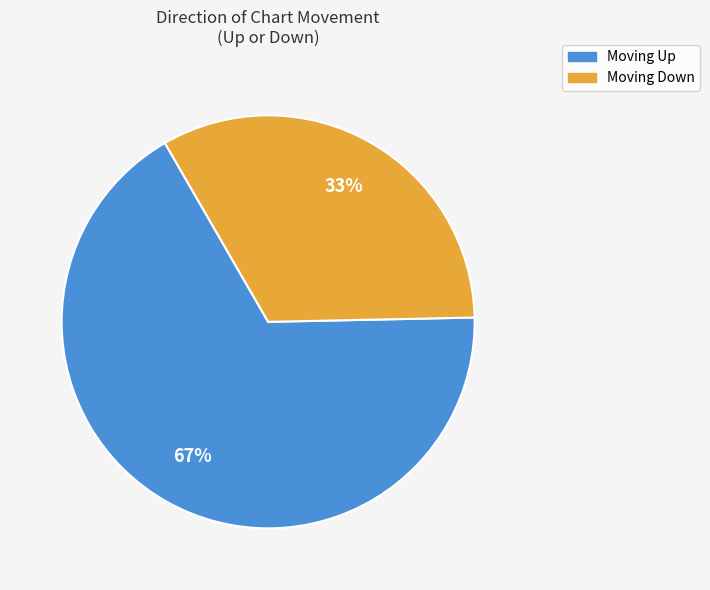

Is there any slice that represents more than half of the pie?

Yes